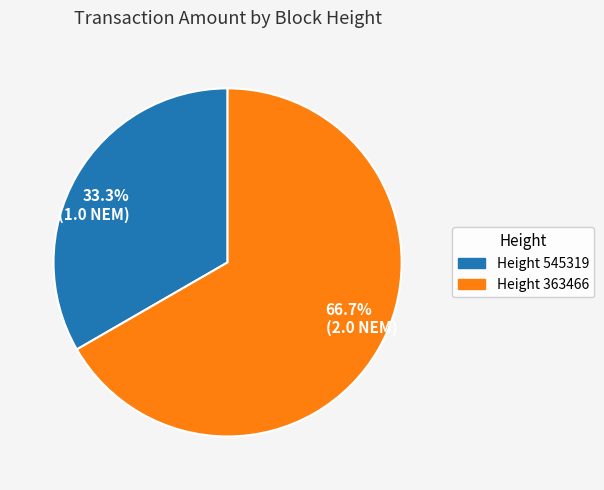

What is the ratio of the value at 33.3% (1.0 NEM) to the value at 66.7% (2.0 NEM)?

0.5